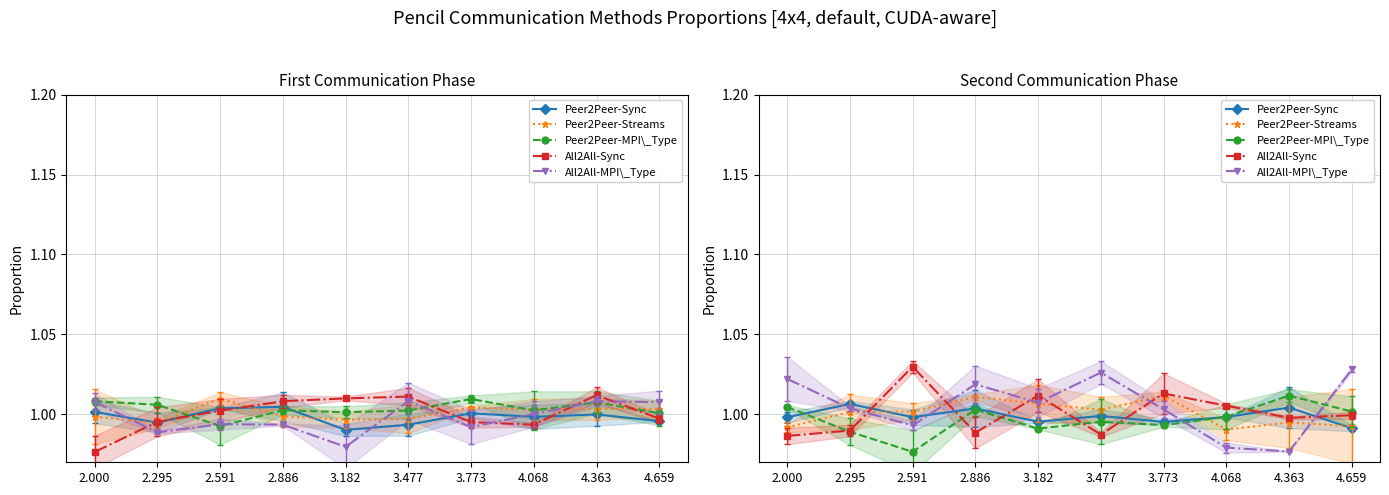

Where is the first local maximum for Peer2Peer-MPI\_Type?

2.886